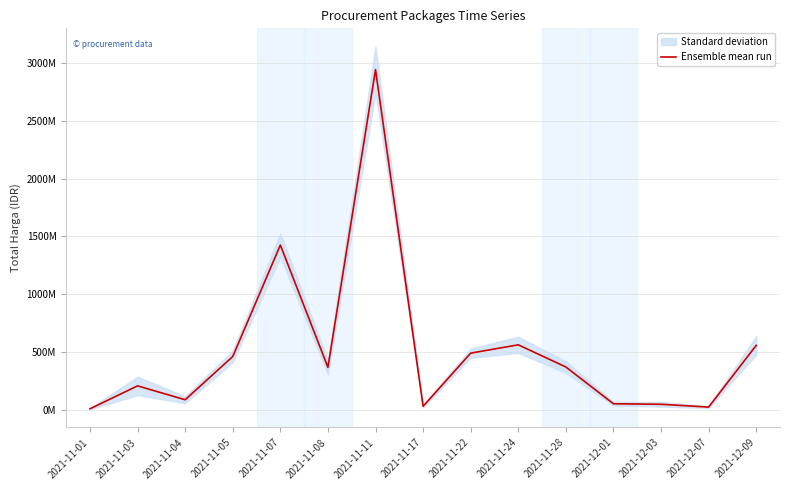

True or false: the data shows 322440685 at 2021-11-03.

False